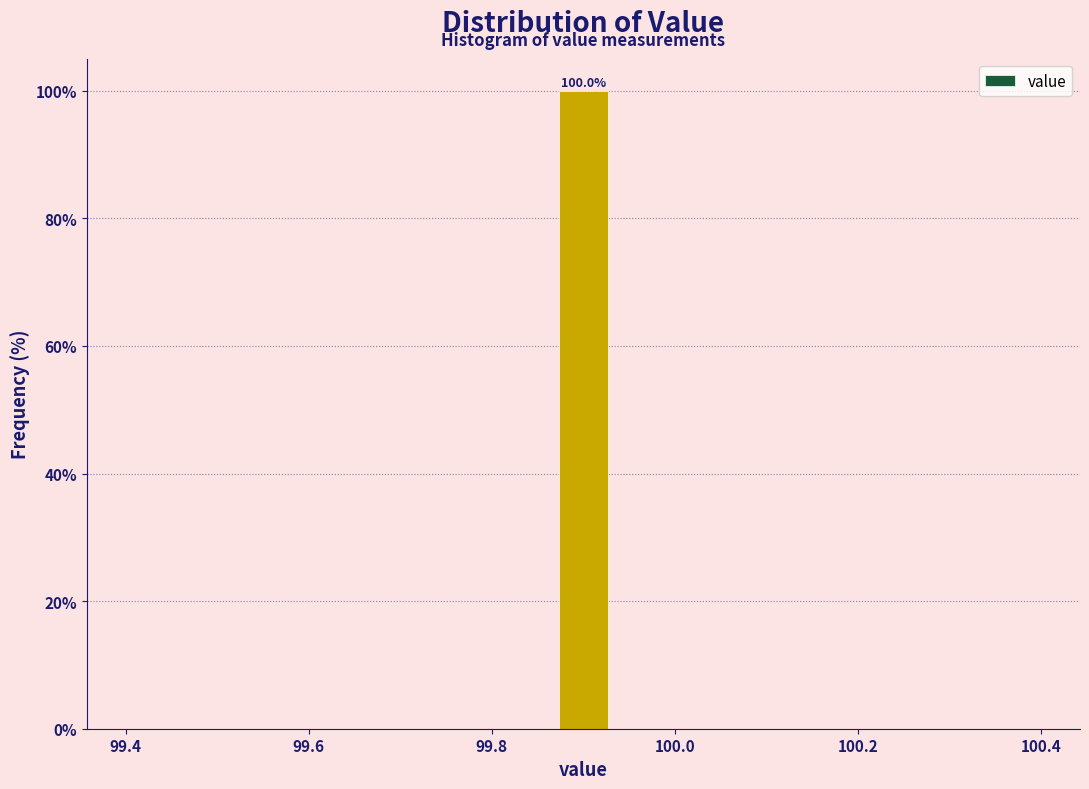

Read against the x-axis, roughly where is the centre of the tallest bar?

99.90